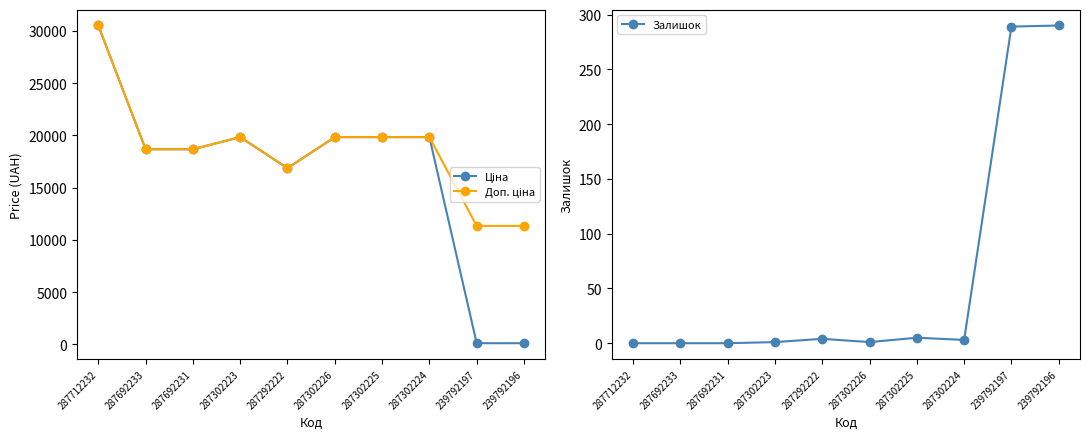

Rank the series by their maximum value, from lowest to highest.

Залишок, Ціна, Доп. ціна